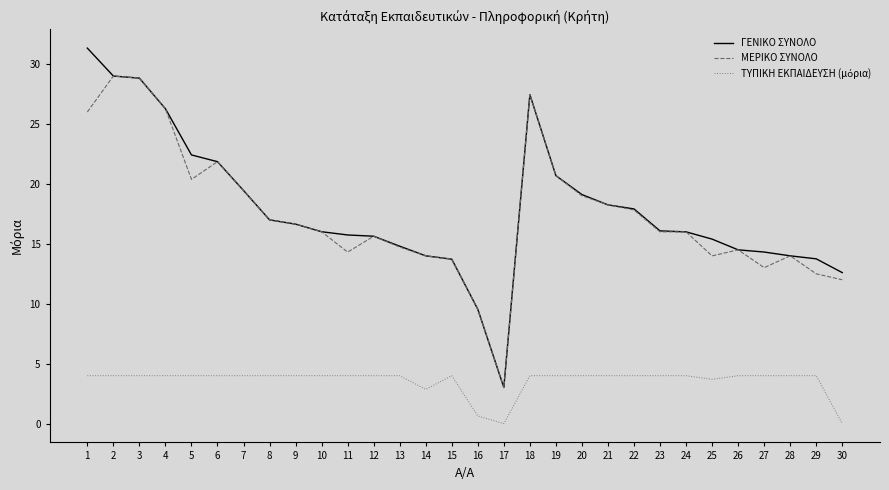

At which label does ΜΕΡΙΚΟ ΣΥΝΟΛΟ reach its minimum?

17